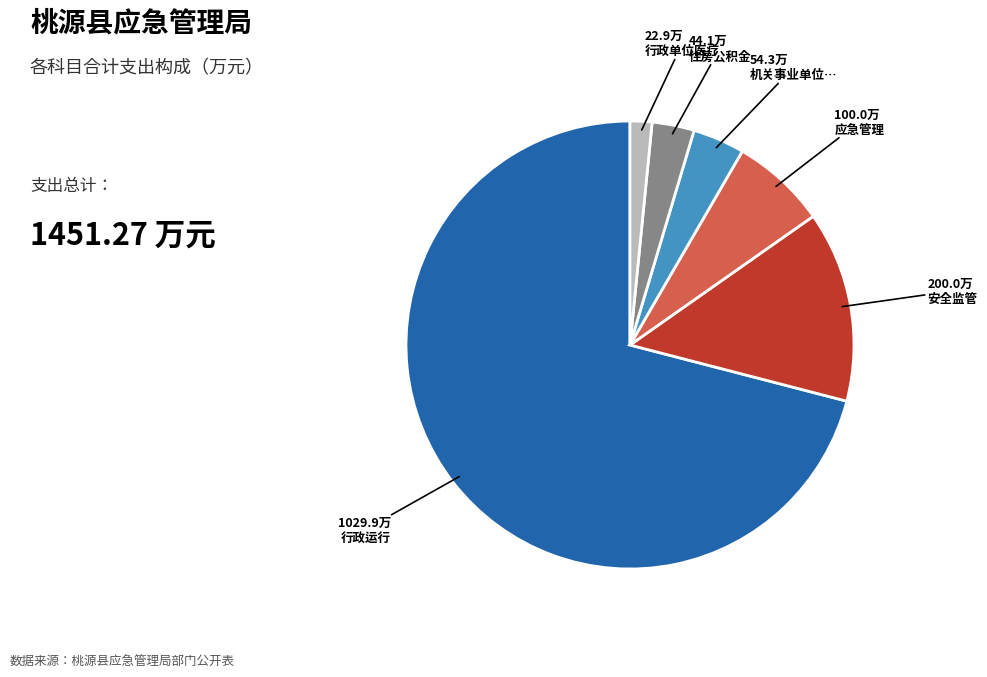

Is there a majority slice in this chart?

Yes